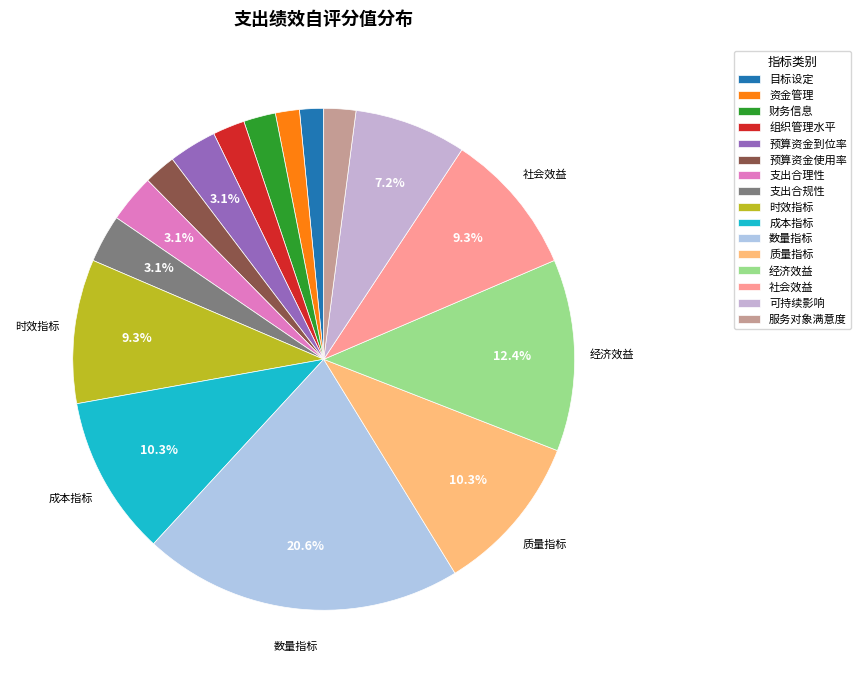

Which slice is the largest?

数量指标